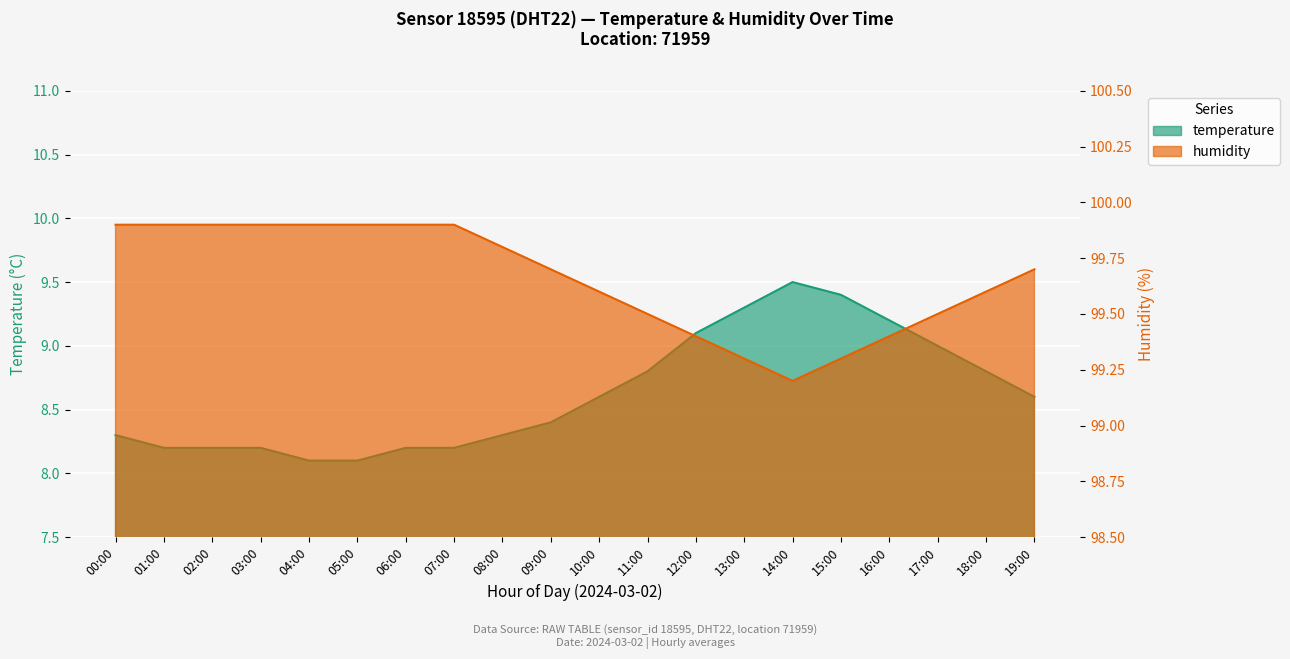

Is the value of humidity at 02:00 greater than the value of temperature at 06:00?

Yes